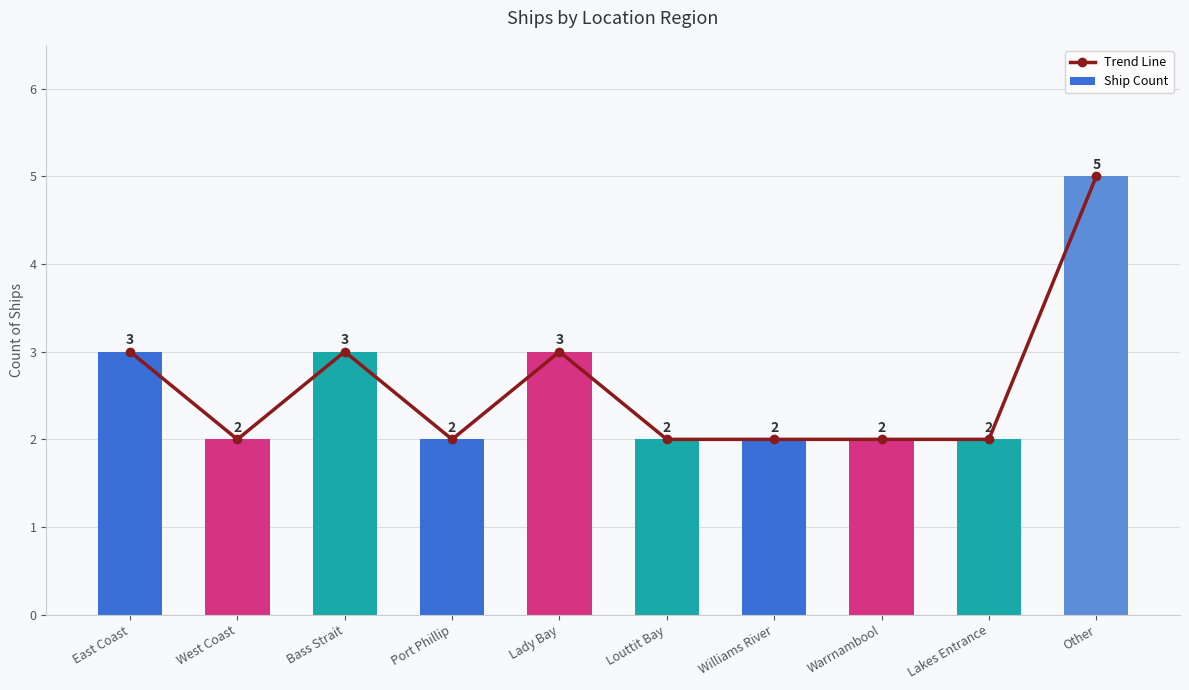

What position from the right is Lakes Entrance?

2